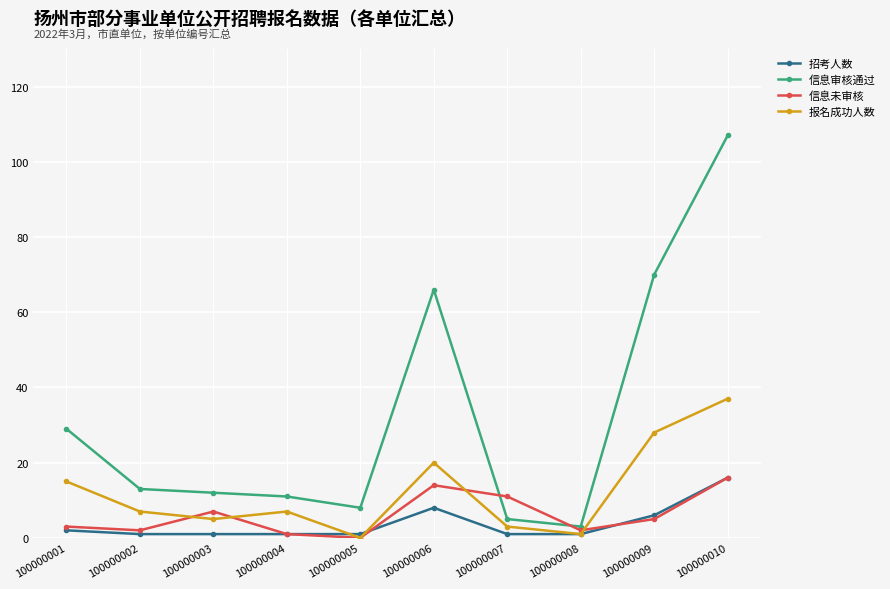

At how many categories does at least one series exceed 51?

3